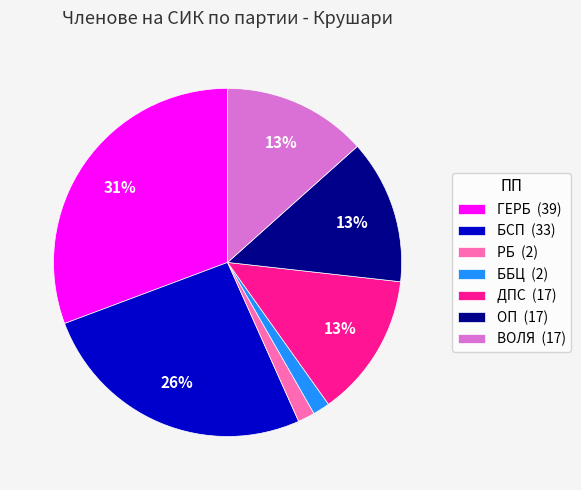

What percentage is the ГЕРБ slice, to the nearest percent?

31%